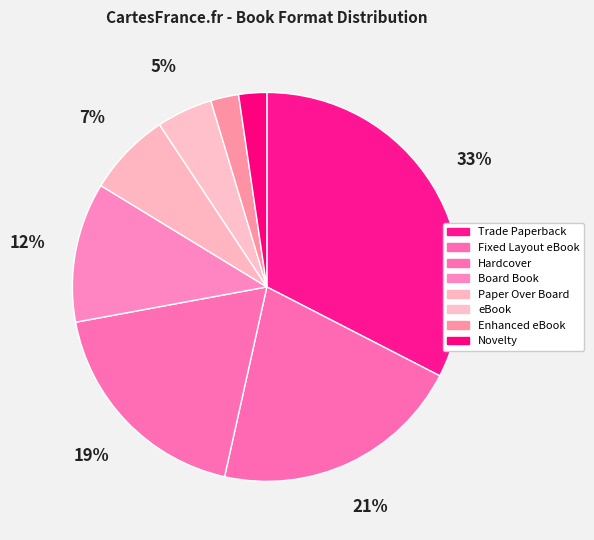

What percentage is the Novelty slice, to the nearest percent?

2%